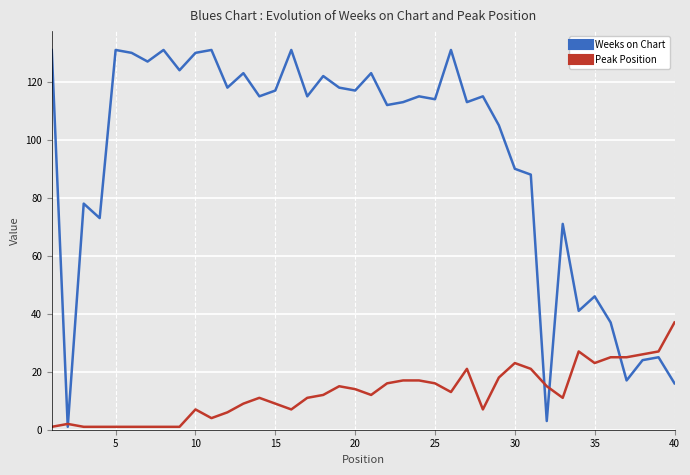

True or false: Weeks on Chart has more than 2 interior local peaks.

True